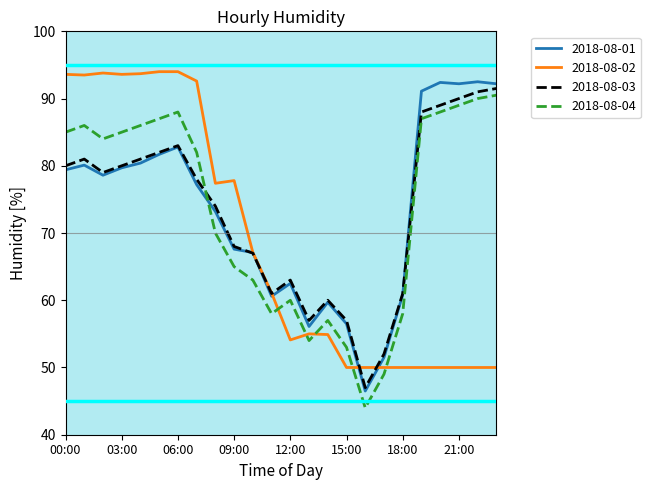

What is the minimum value shown in the chart?

44.0